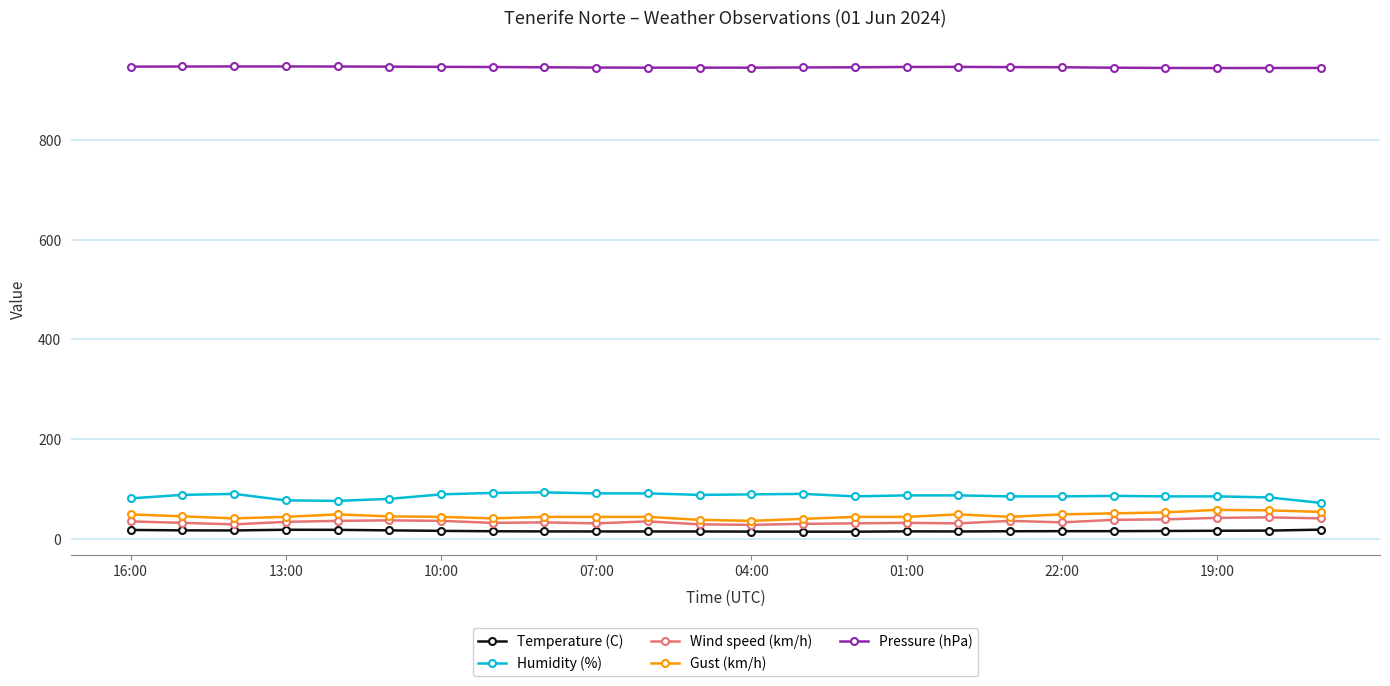

Which series has the largest total across all categories?

Pressure (hPa)